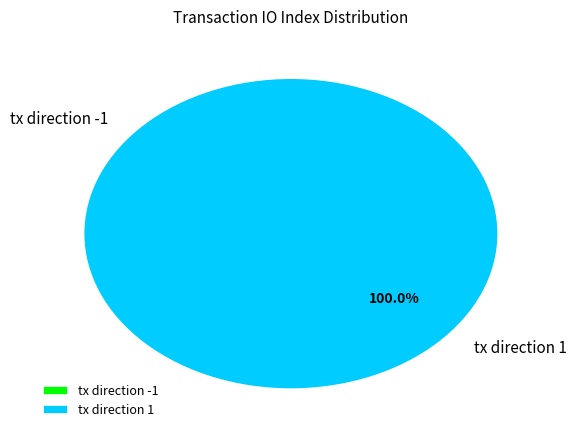

Which slice represents more than half of the pie?

tx direction 1